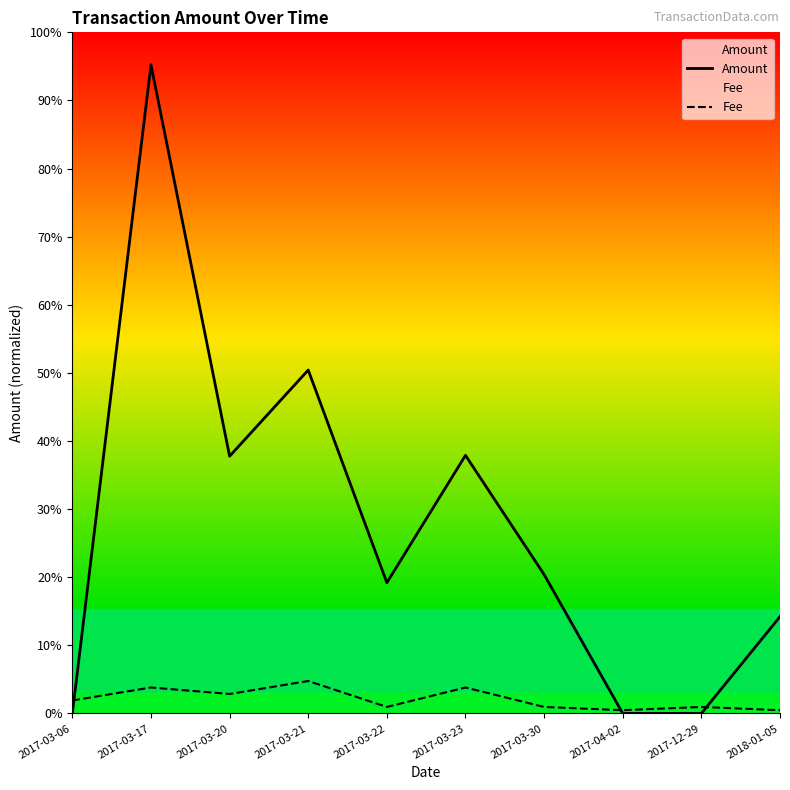

Rank the series by their maximum value, from lowest to highest.

Fee, Amount